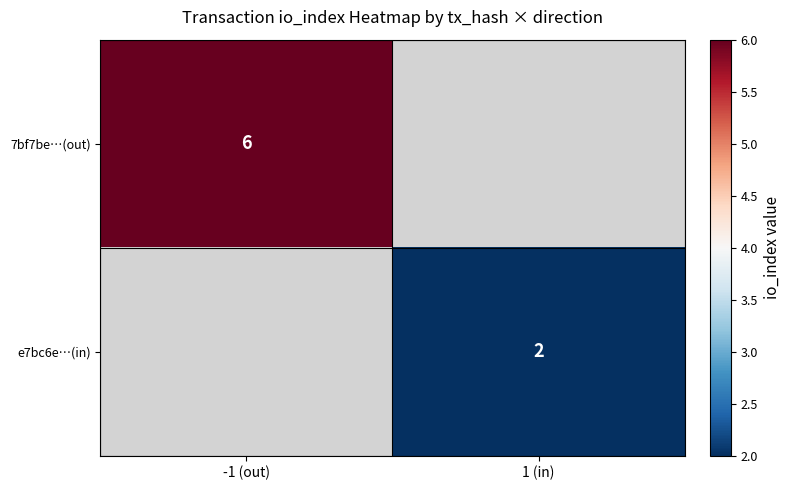

The value of 7bf7be…(out) at -1 (out) is 6. True or false?

True